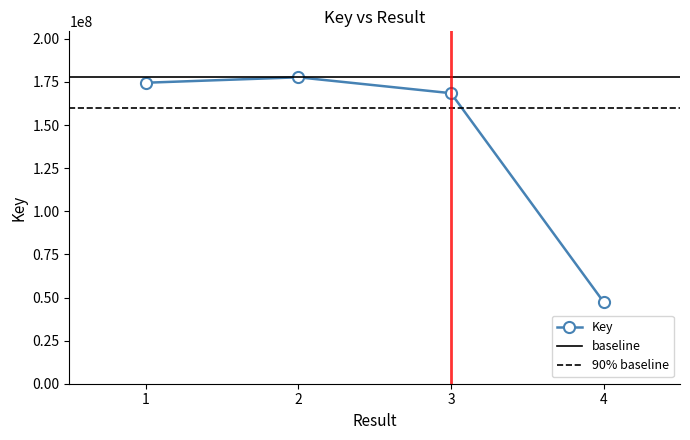

Count the number of values greater than 174550723.

1